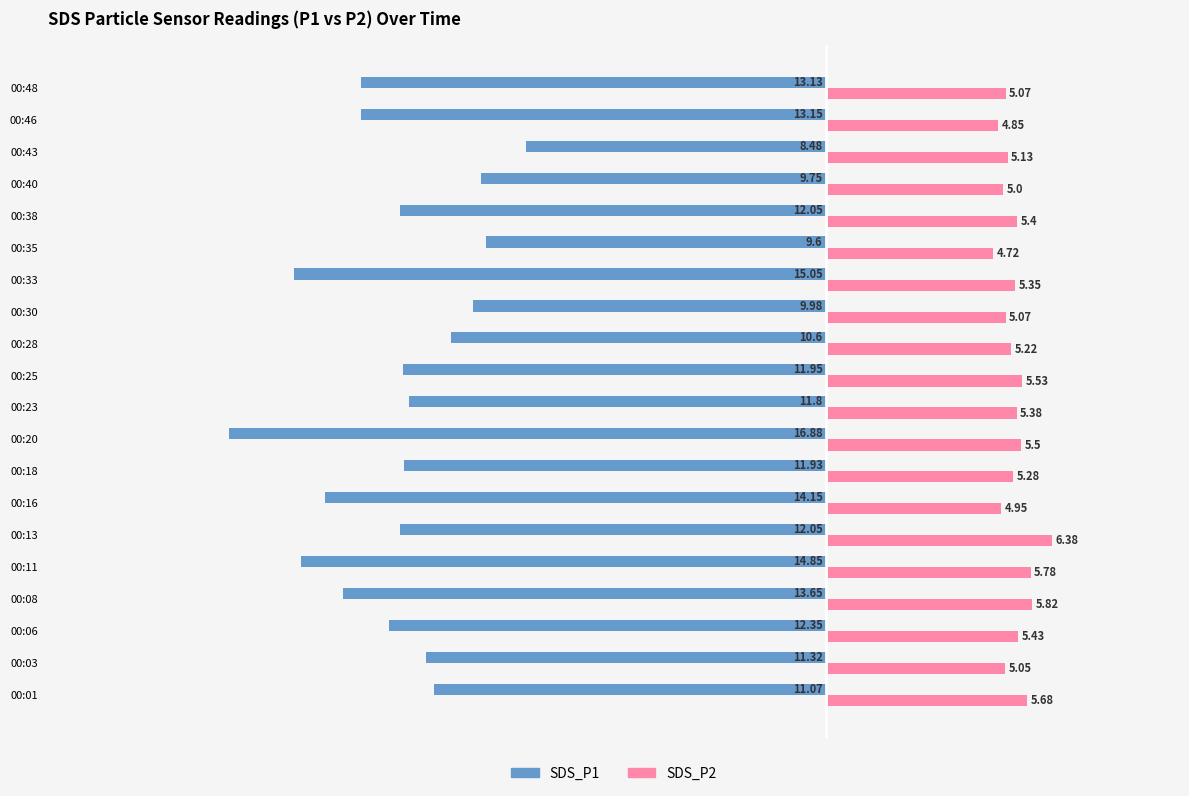

Is the value of SDS_P1 at 00:20 greater than the value of SDS_P2 at 00:48?

No